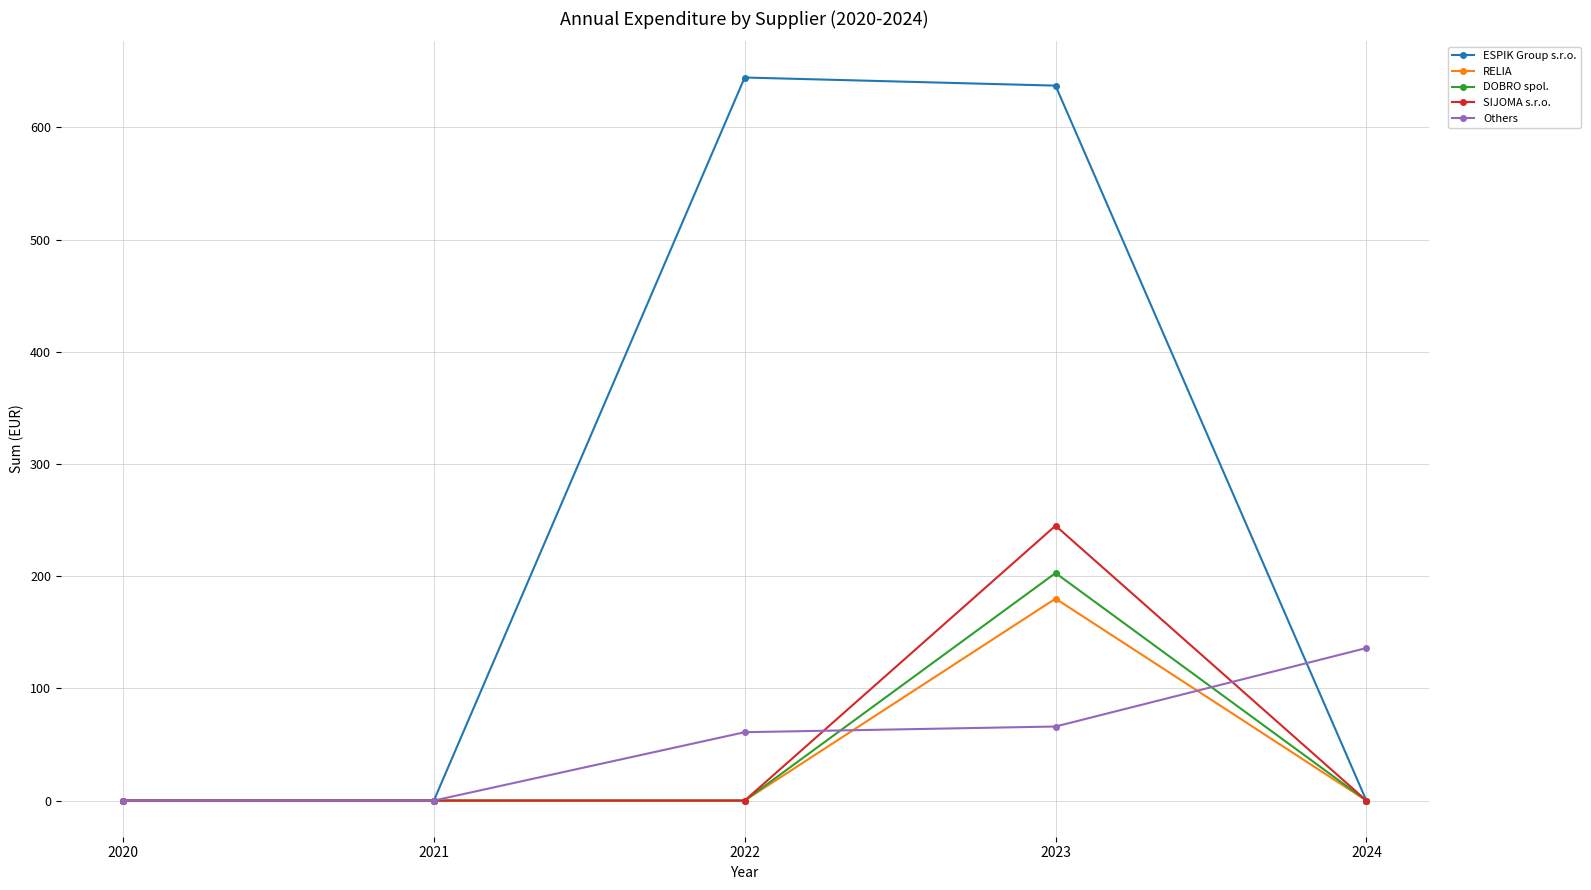

List the series in order of their peak value, lowest first.

Others, RELIA, DOBRO spol., SIJOMA s.r.o., ESPIK Group s.r.o.